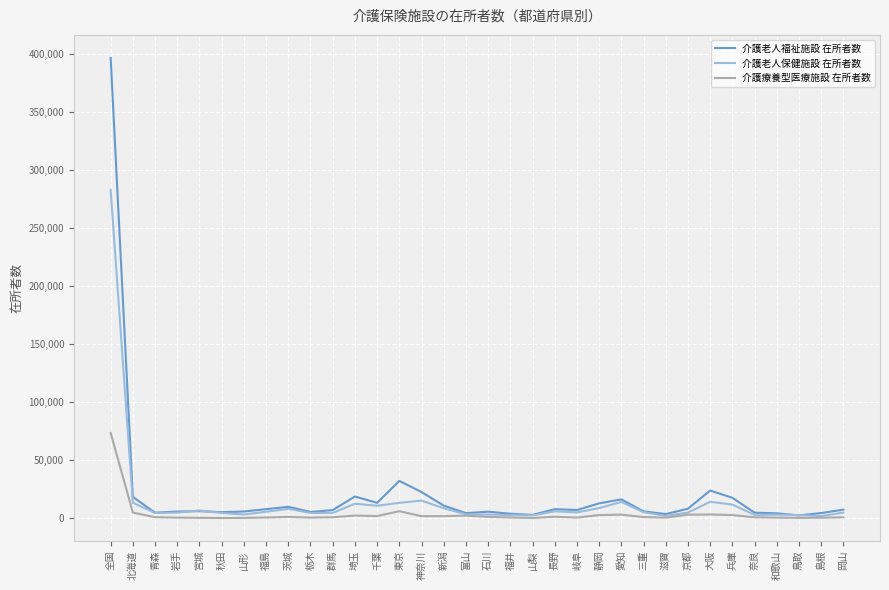

Is it true that 介護老人保健施設 在所者数 equals 8646 at 新潟?

True